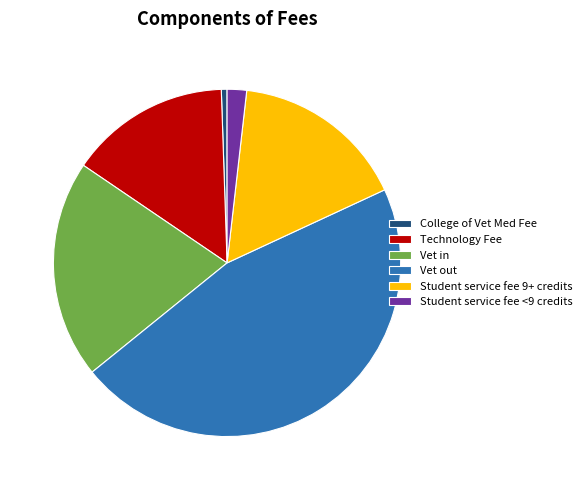

Is Student service fee 9+ credits the majority of the pie?

No